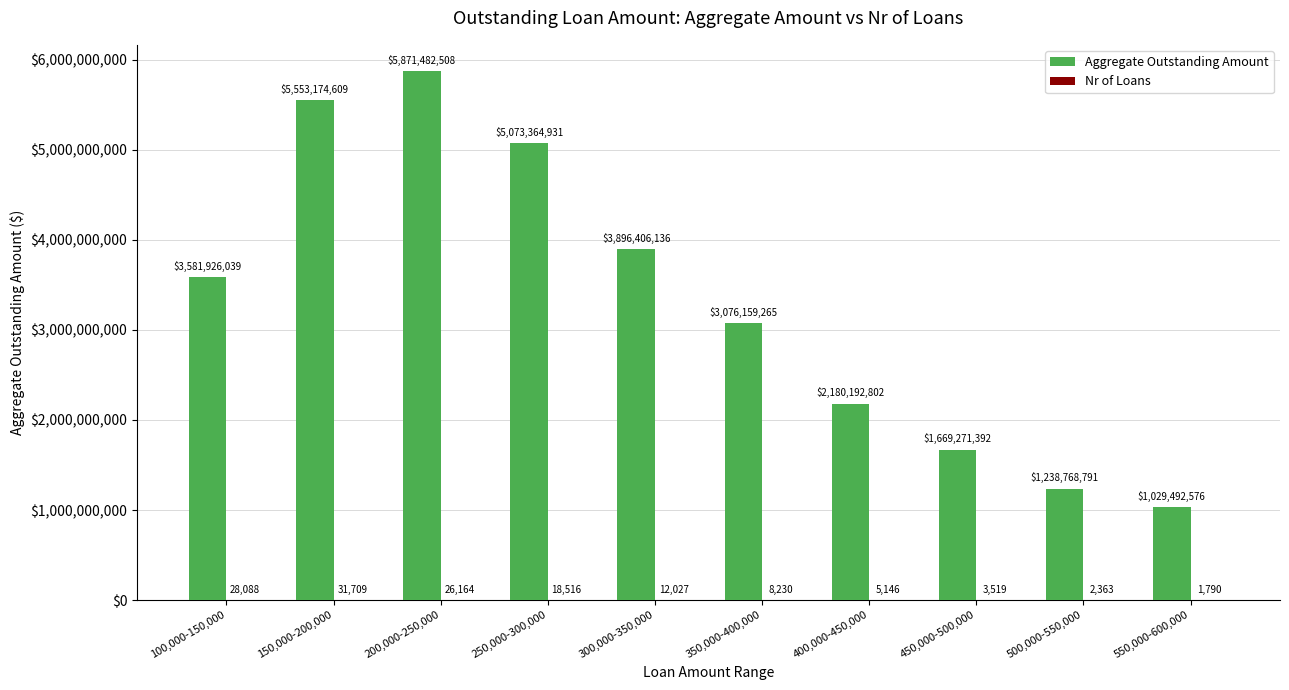

At which category is the sum across all series the highest?

200,000-250,000